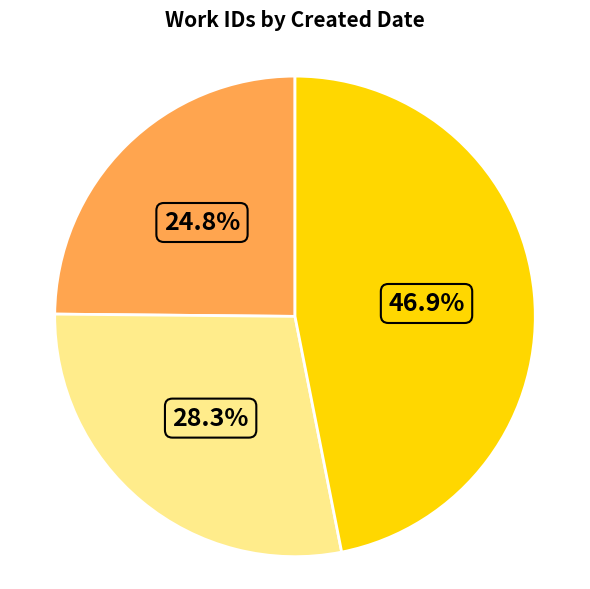

How many segments does this pie chart have?

3